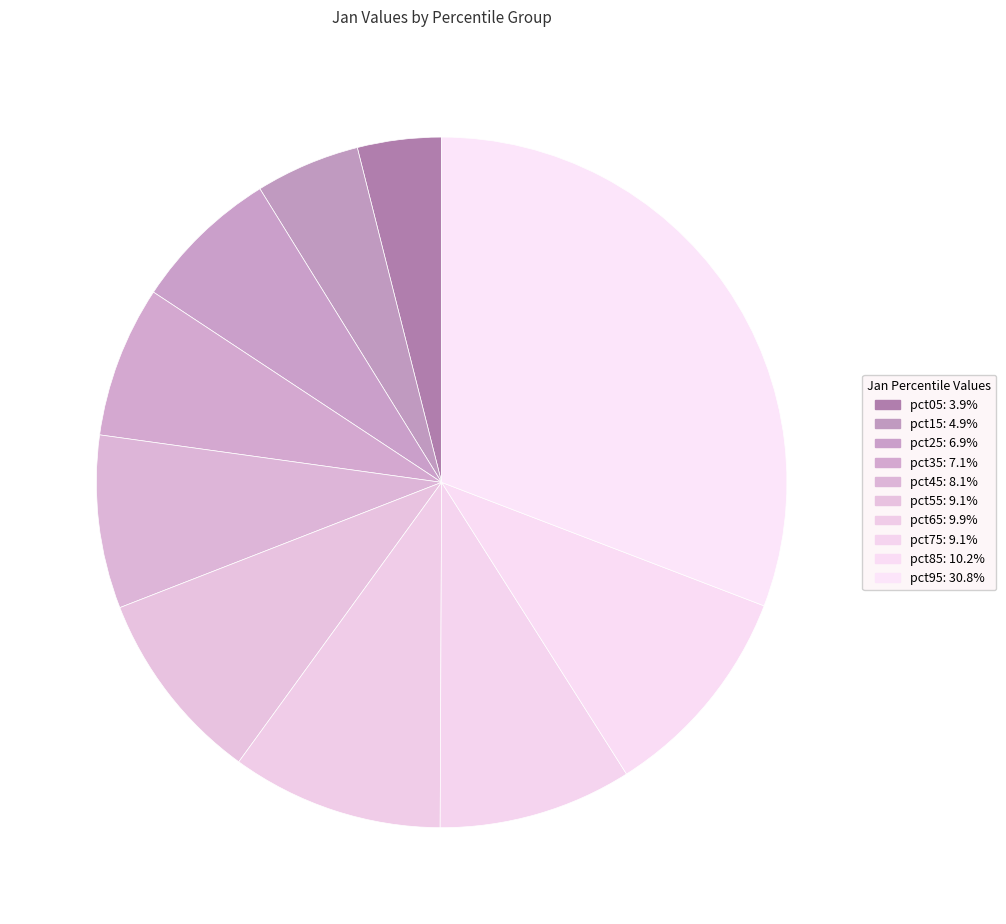

Count the number of slices in the pie.

10